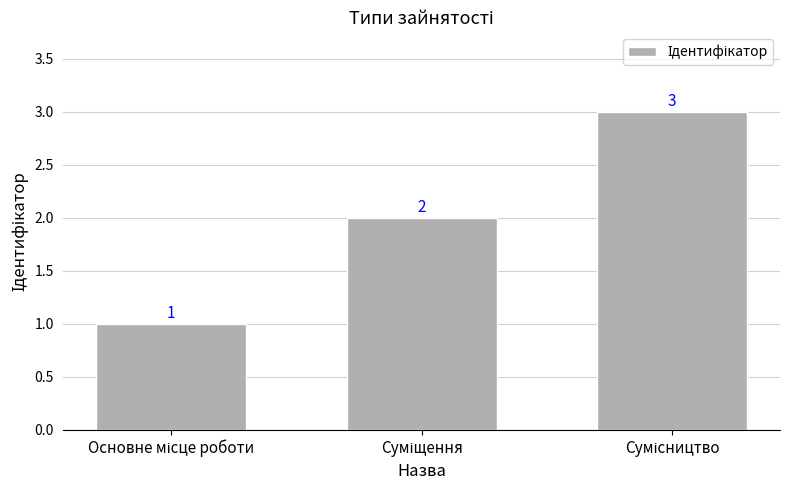

What is the value of the 2nd bar from the left?

2